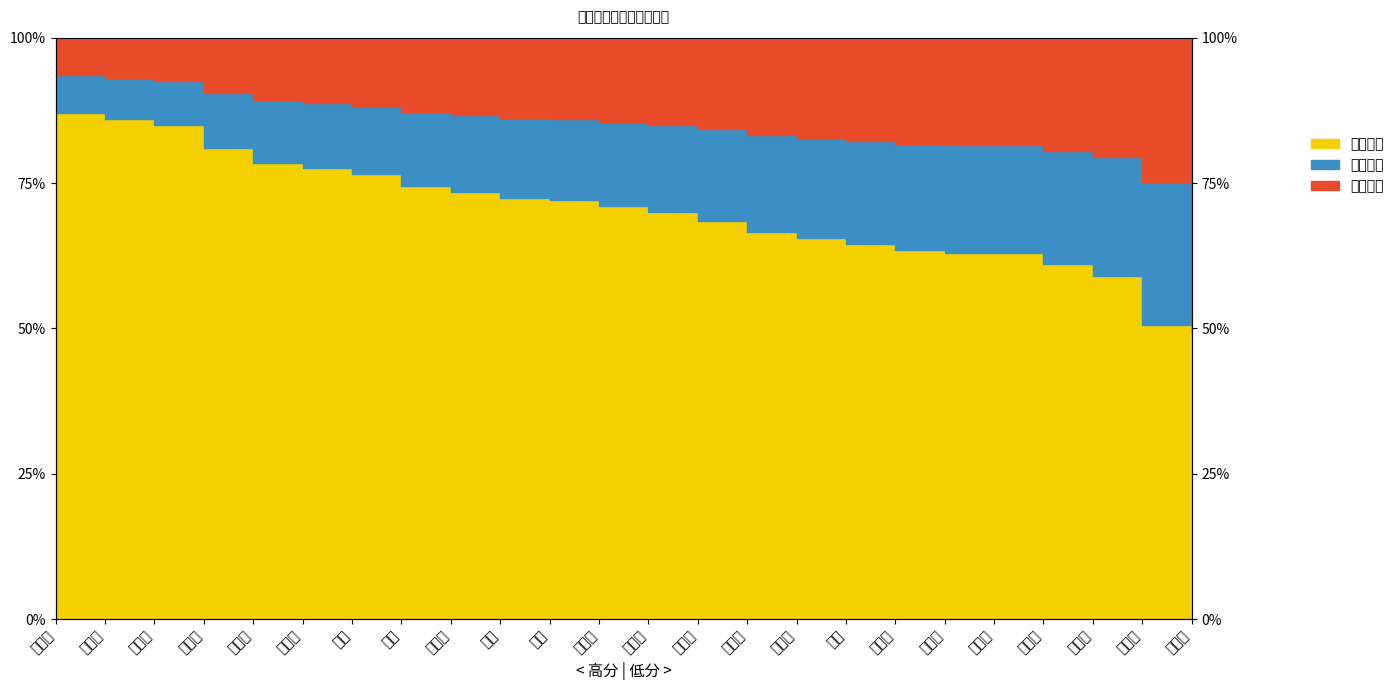

What is the ratio of the value at 徐海颖 to the value at 付文思?

1.2